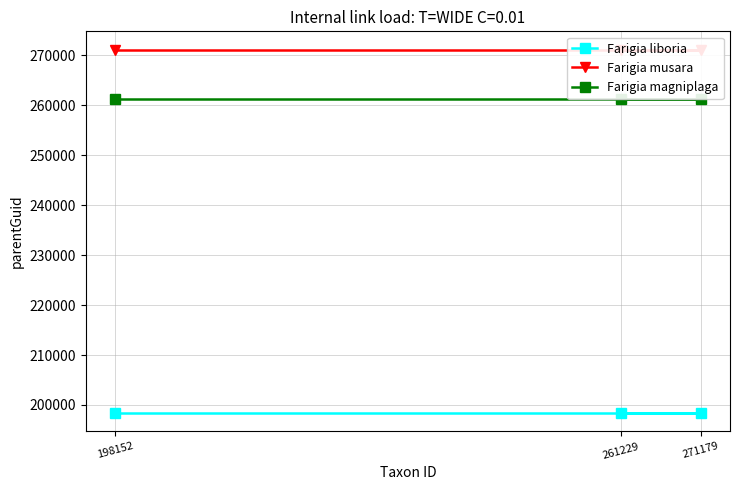

Reading right to left, list all the values displayed in this chart.

Farigia liboria: 261229=198356	271179=198356	198152=198356
Farigia musara: 261229=271179	271179=271179	198152=271179
Farigia magniplaga: 261229=261229	271179=261229	198152=261229